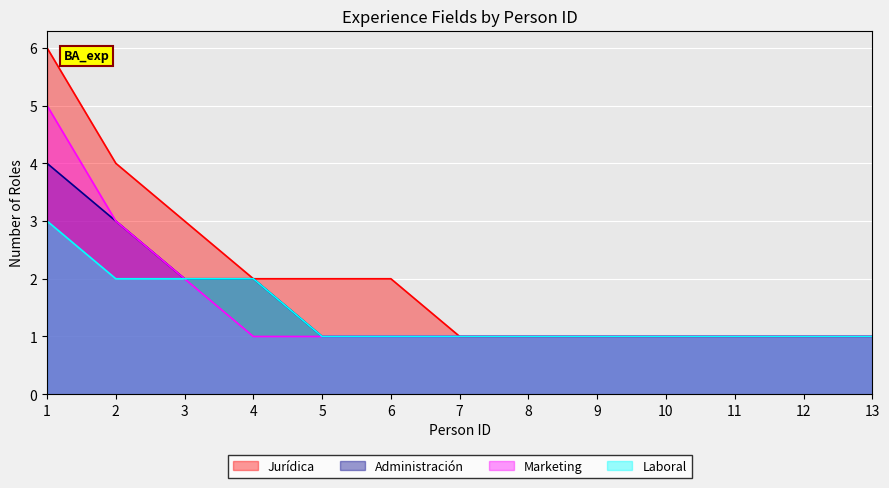

Does the chart display data point markers on the line(s)?

No